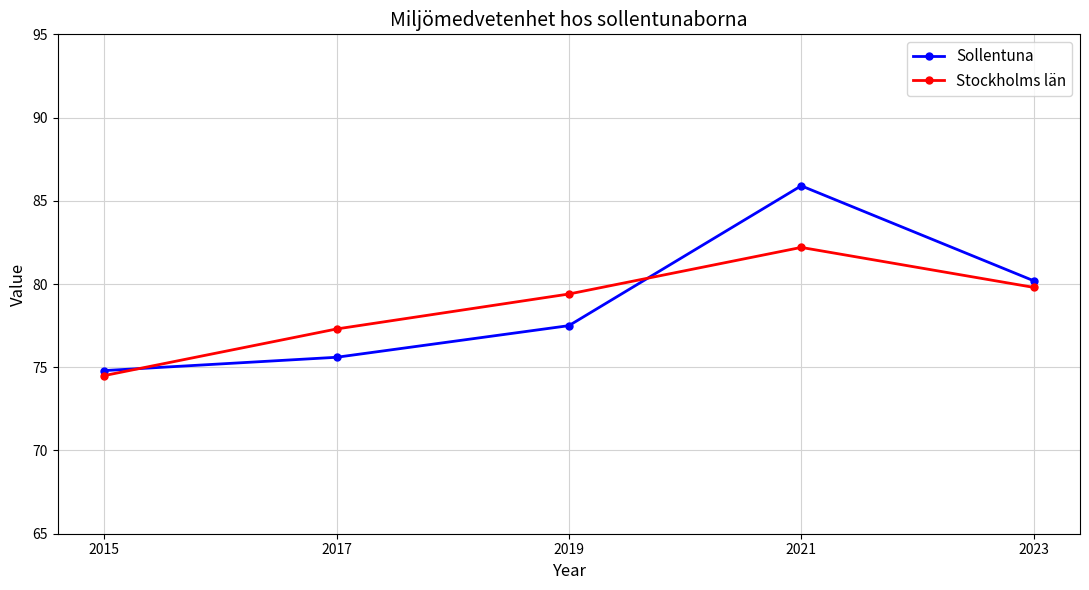

What is the total value across all series at 2017?

152.9